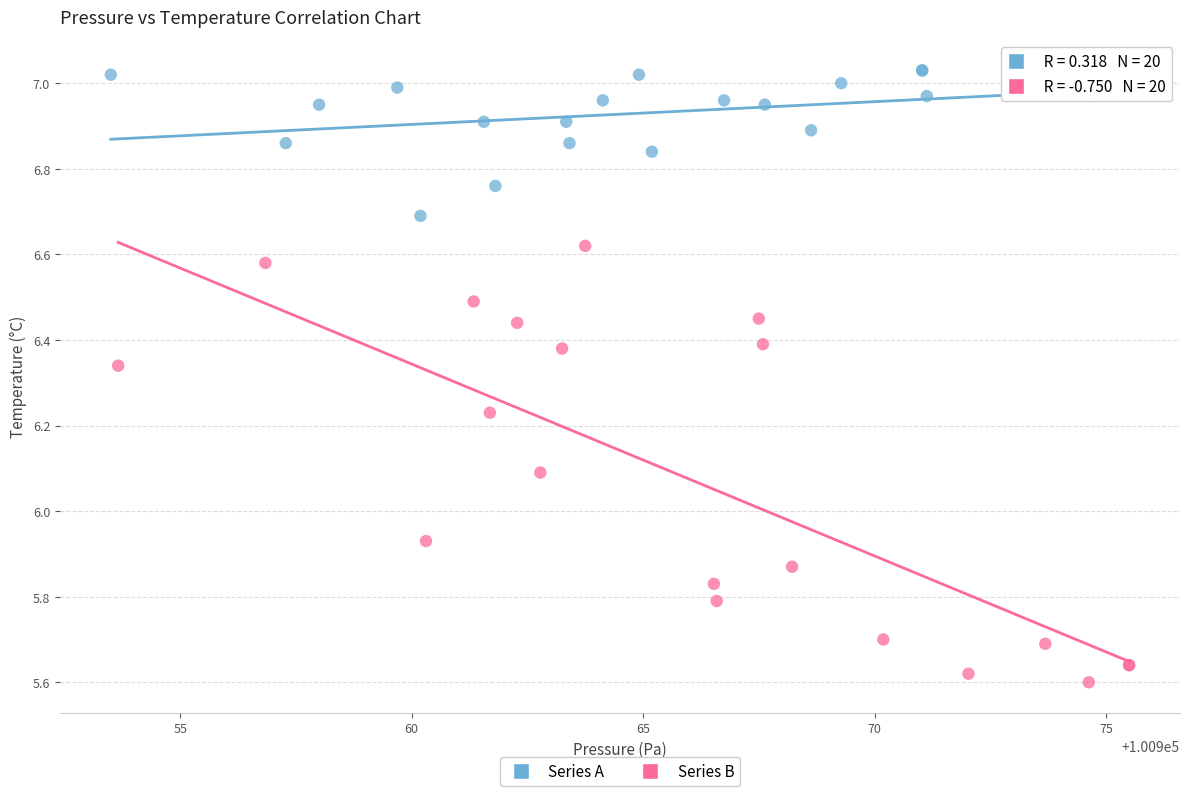

Which series reaches the maximum Y coordinate?

Series A